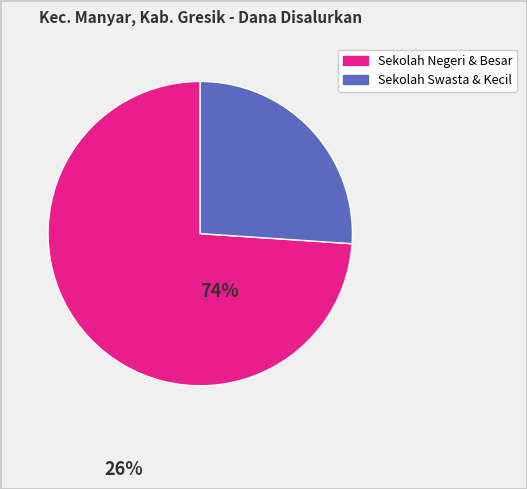

Do Sekolah Swasta & Kecil and Sekolah Negeri & Besar together represent more than half of the pie?

Yes